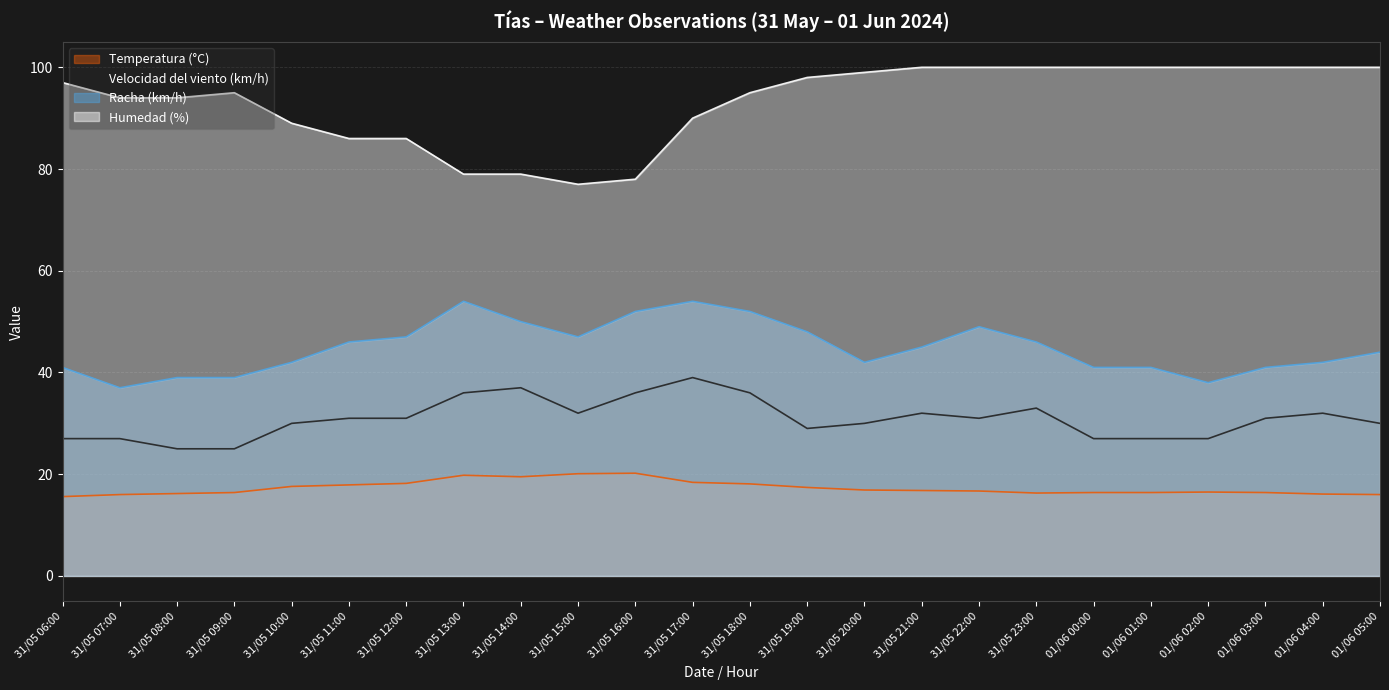

Where is the first local minimum for Humedad (%)?

31/05 15:00